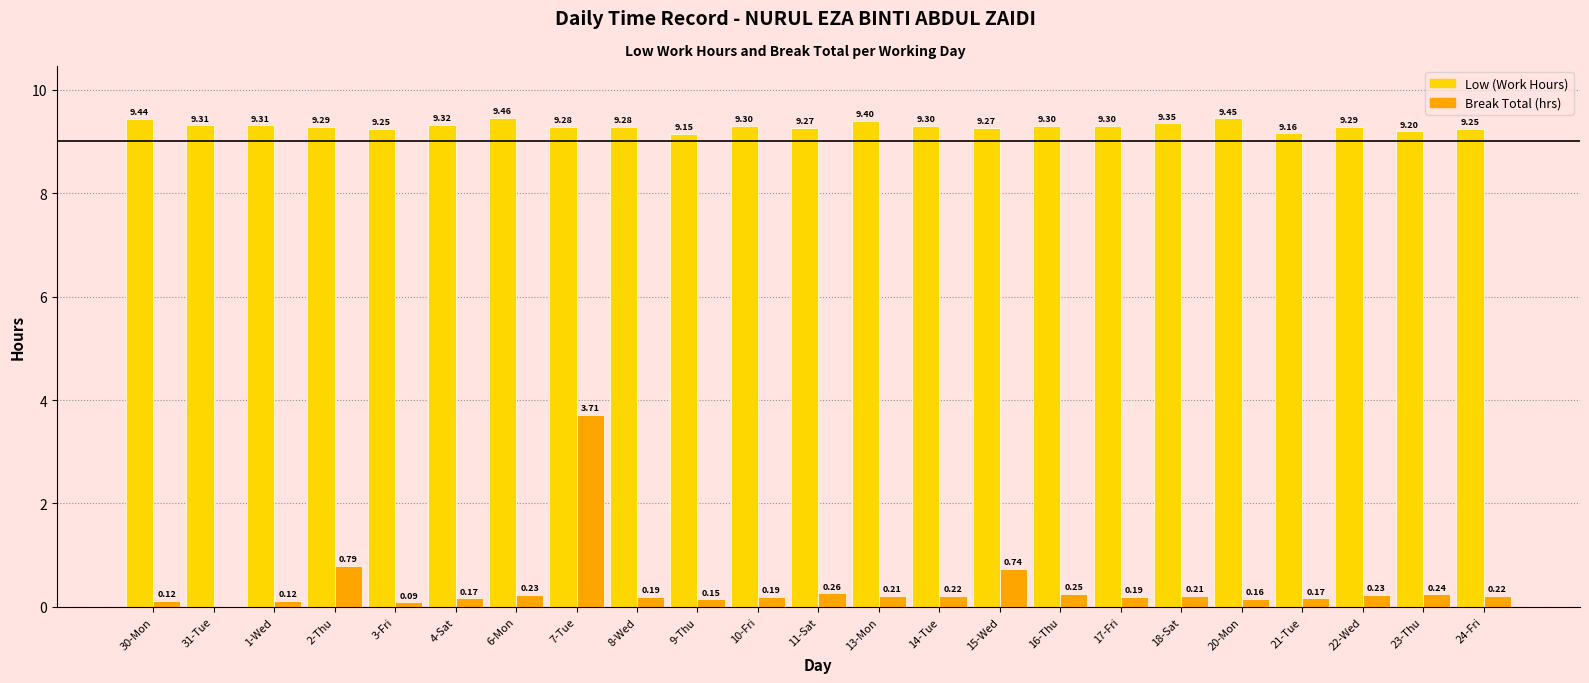

What is the spread (max minus min) of values at 14-Tue?

9.1